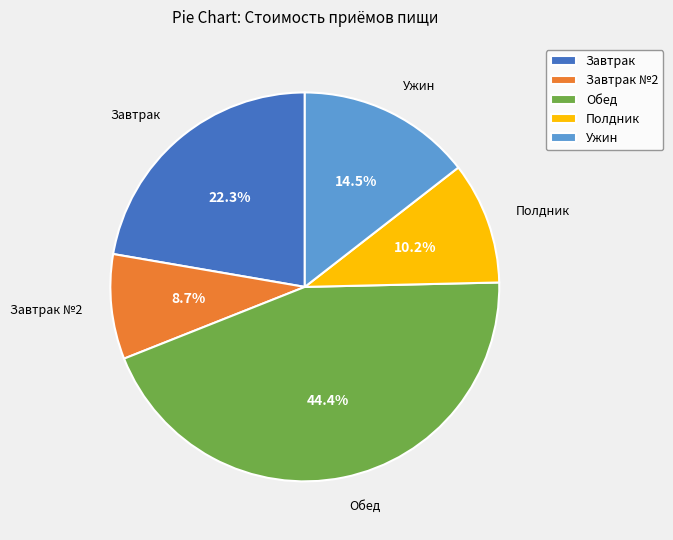

Is Ужин the majority of the pie?

No